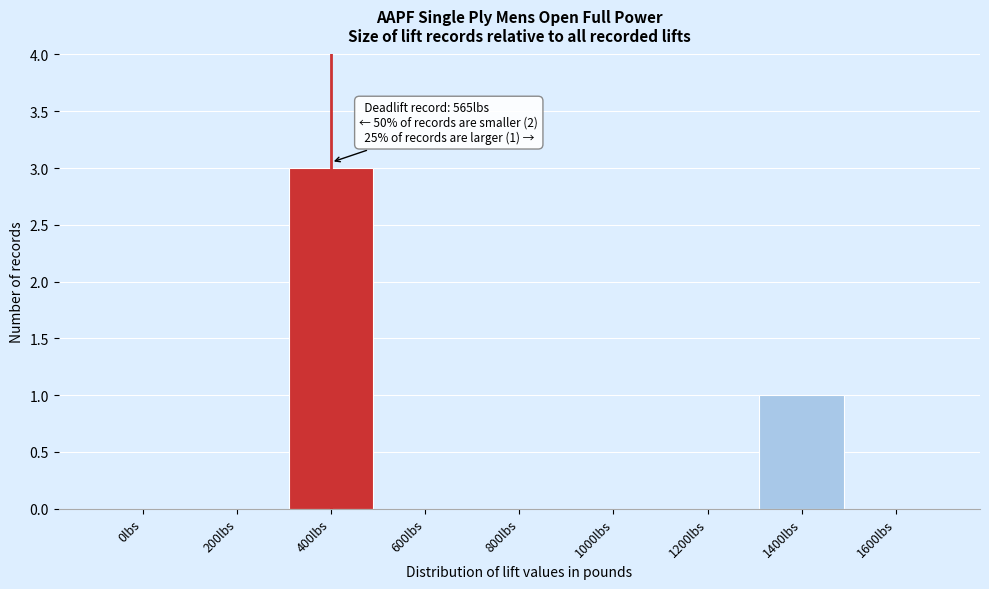

Reading left to right, what are all the values shown in this chart?

0lbs=0	200lbs=0	400lbs=3	600lbs=0	800lbs=0	1000lbs=0	1200lbs=0	1400lbs=1	1600lbs=0